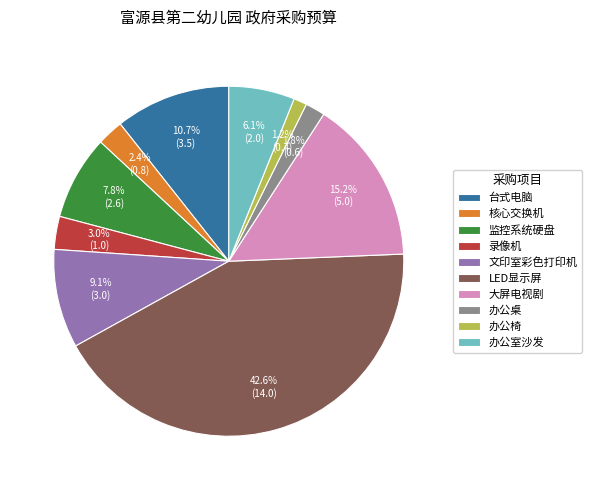

Which has a higher value, 核心交换机 or 文印室彩色打印机?

文印室彩色打印机